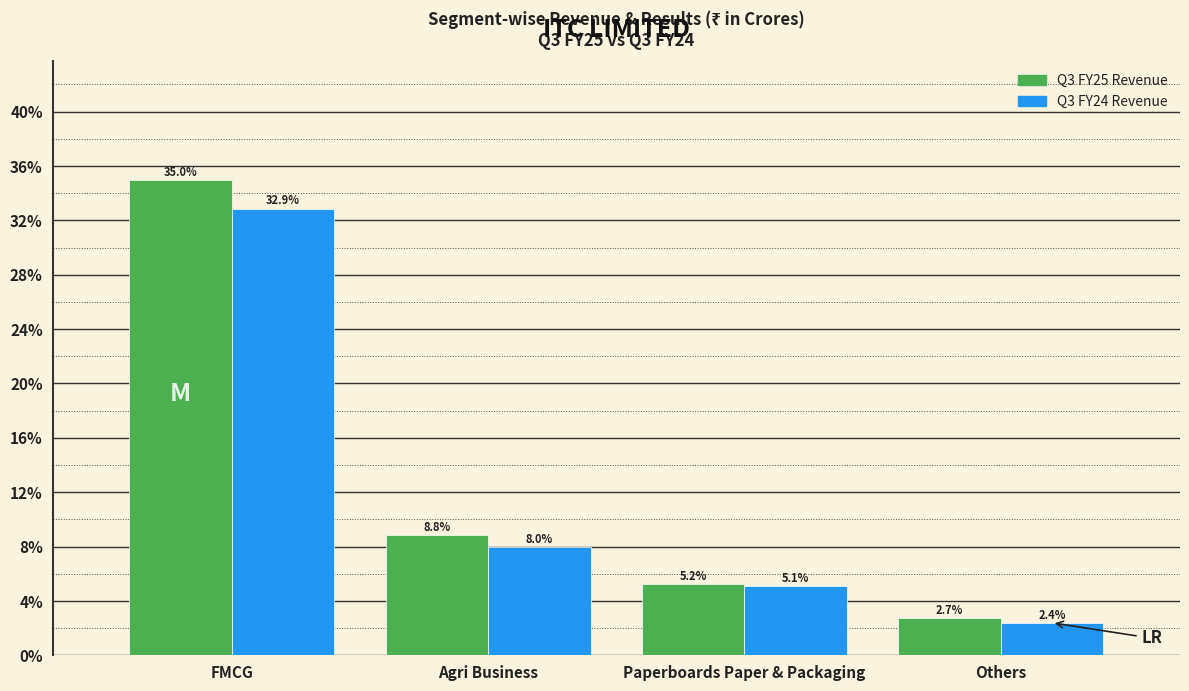

Reading left to right, list all the values displayed in this chart.

Q3 FY25 Revenue: FMCG=35.0	Agri Business=8.8	Paperboards Paper & Packaging=5.2	Others=2.7
Q3 FY24 Revenue: FMCG=32.9	Agri Business=8.0	Paperboards Paper & Packaging=5.1	Others=2.4